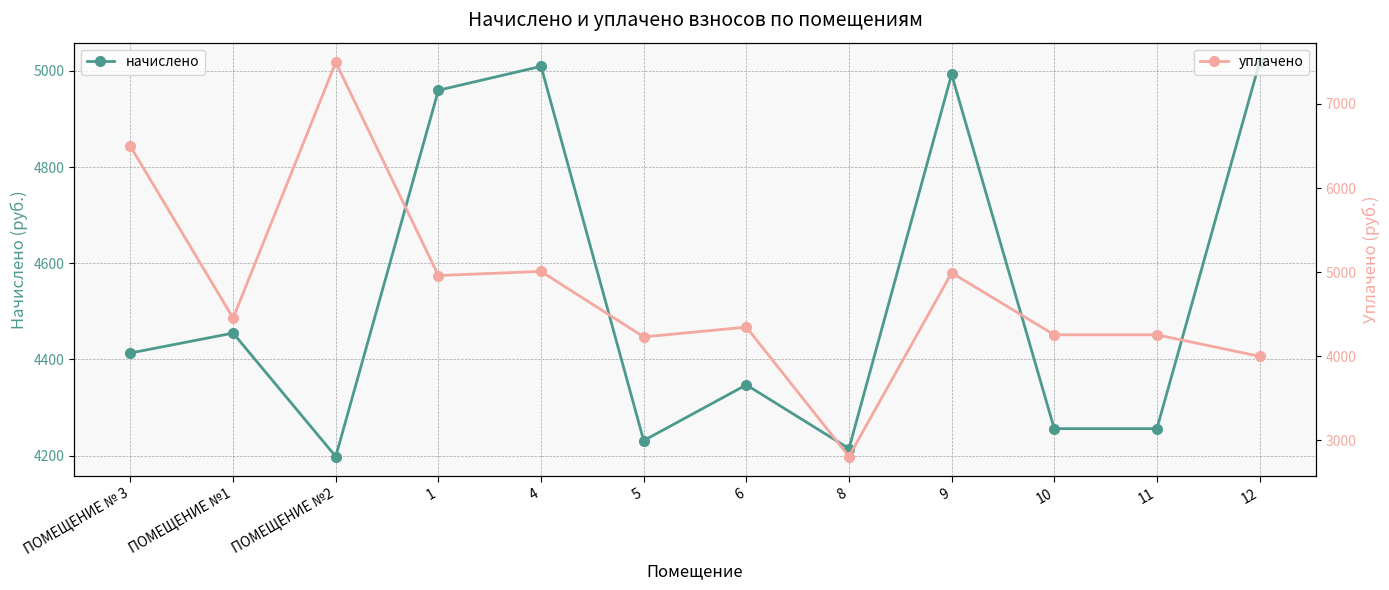

At which label does начислено reach its minimum?

ПОМЕЩЕНИЕ №2